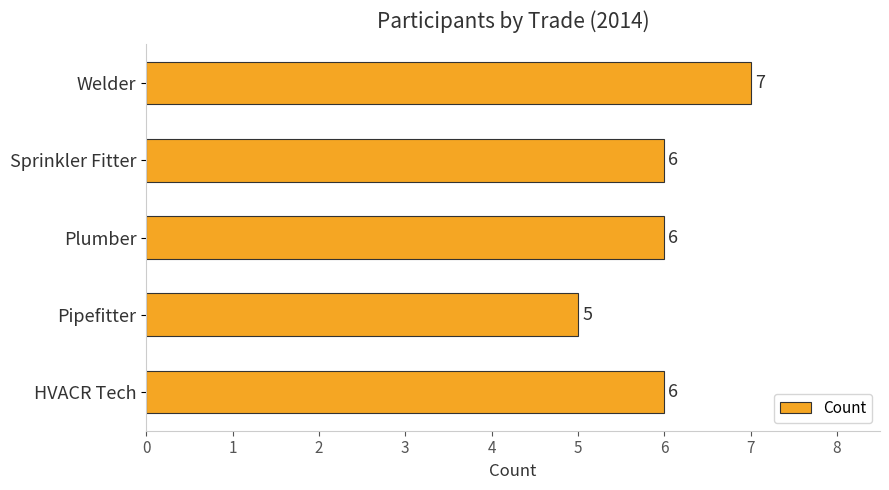

True or false: the data shows 2 at HVACR Tech.

False